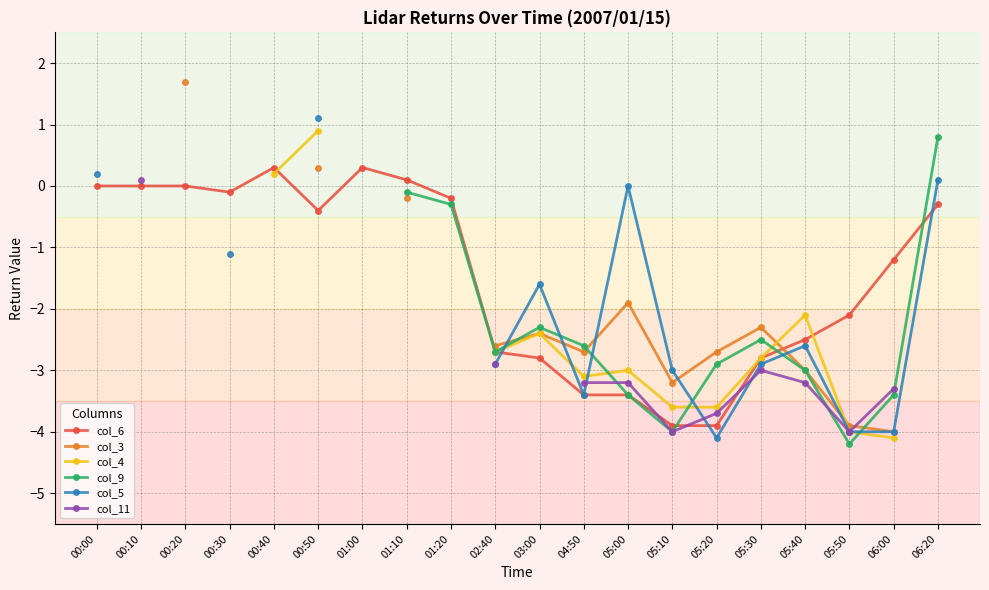

The col_6 series shows -1.1 at 05:40. True or false?

False